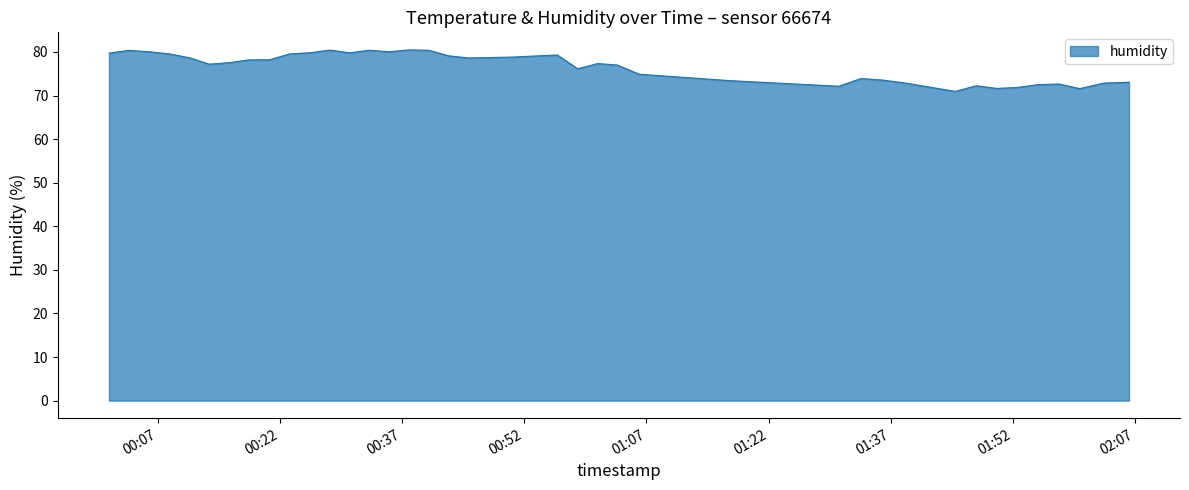

How many lines are shown in the chart?

1